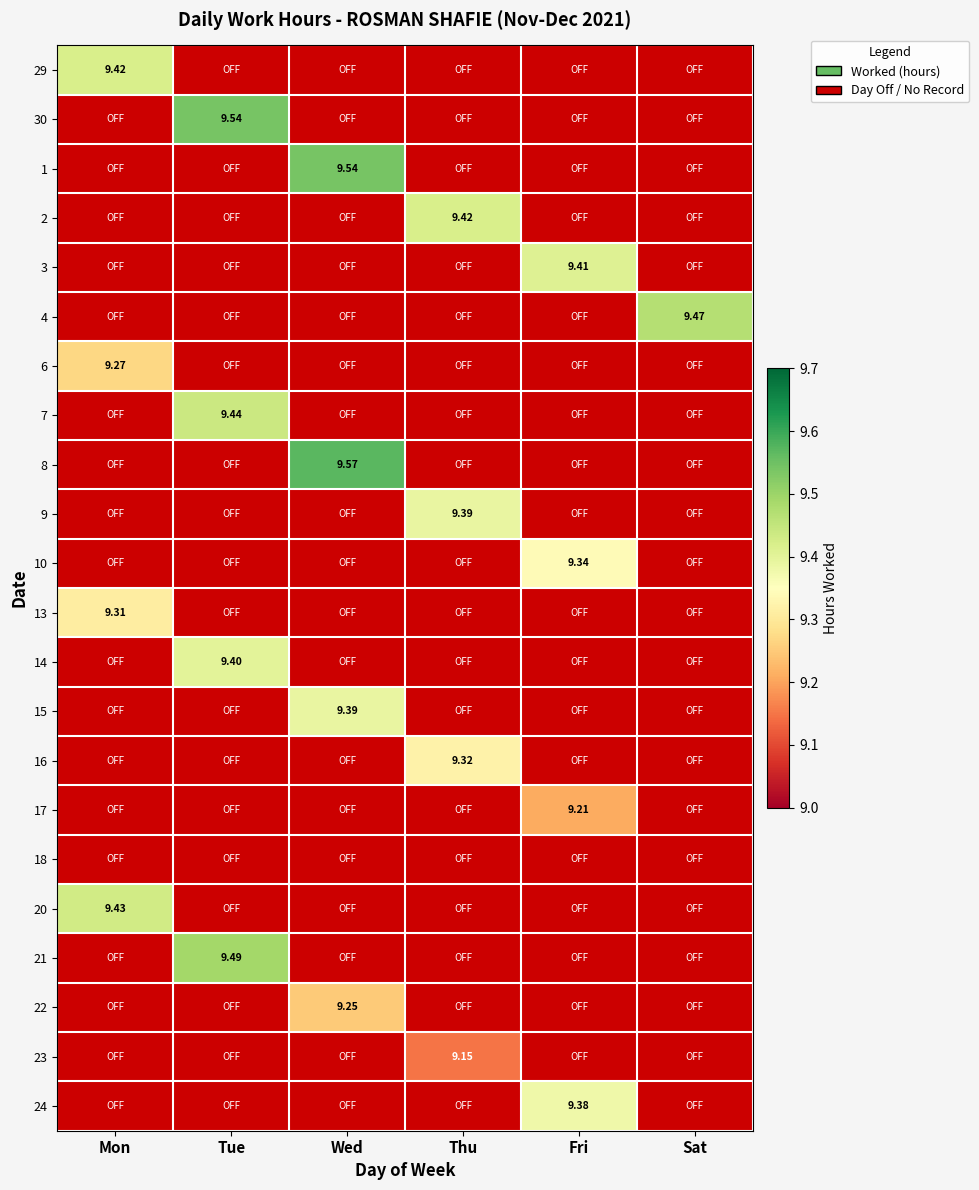

Which series has the largest range (max minus min)?

29